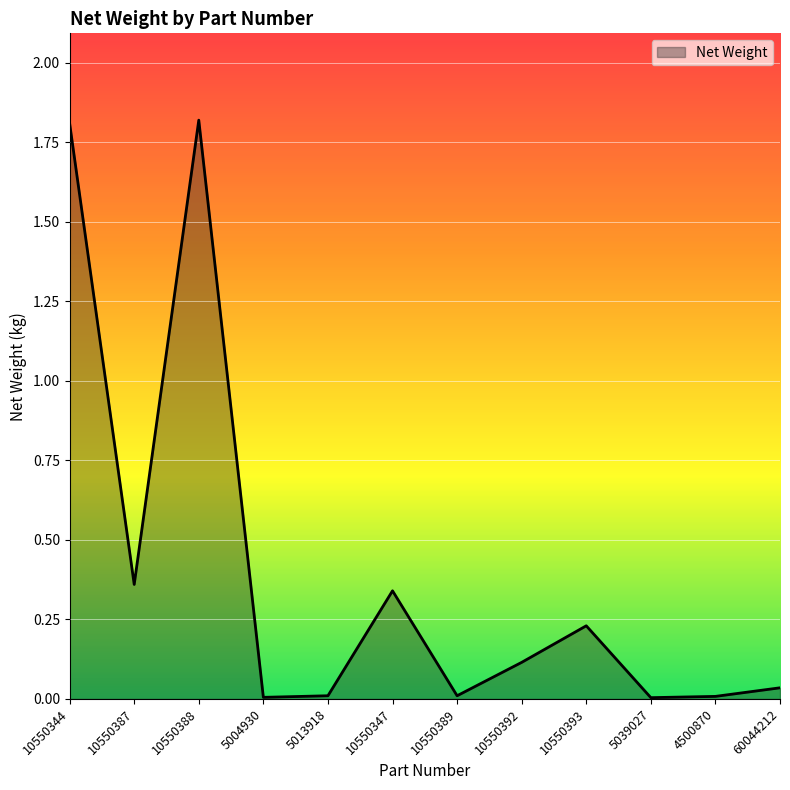

What is the greatest value displayed?

1.8